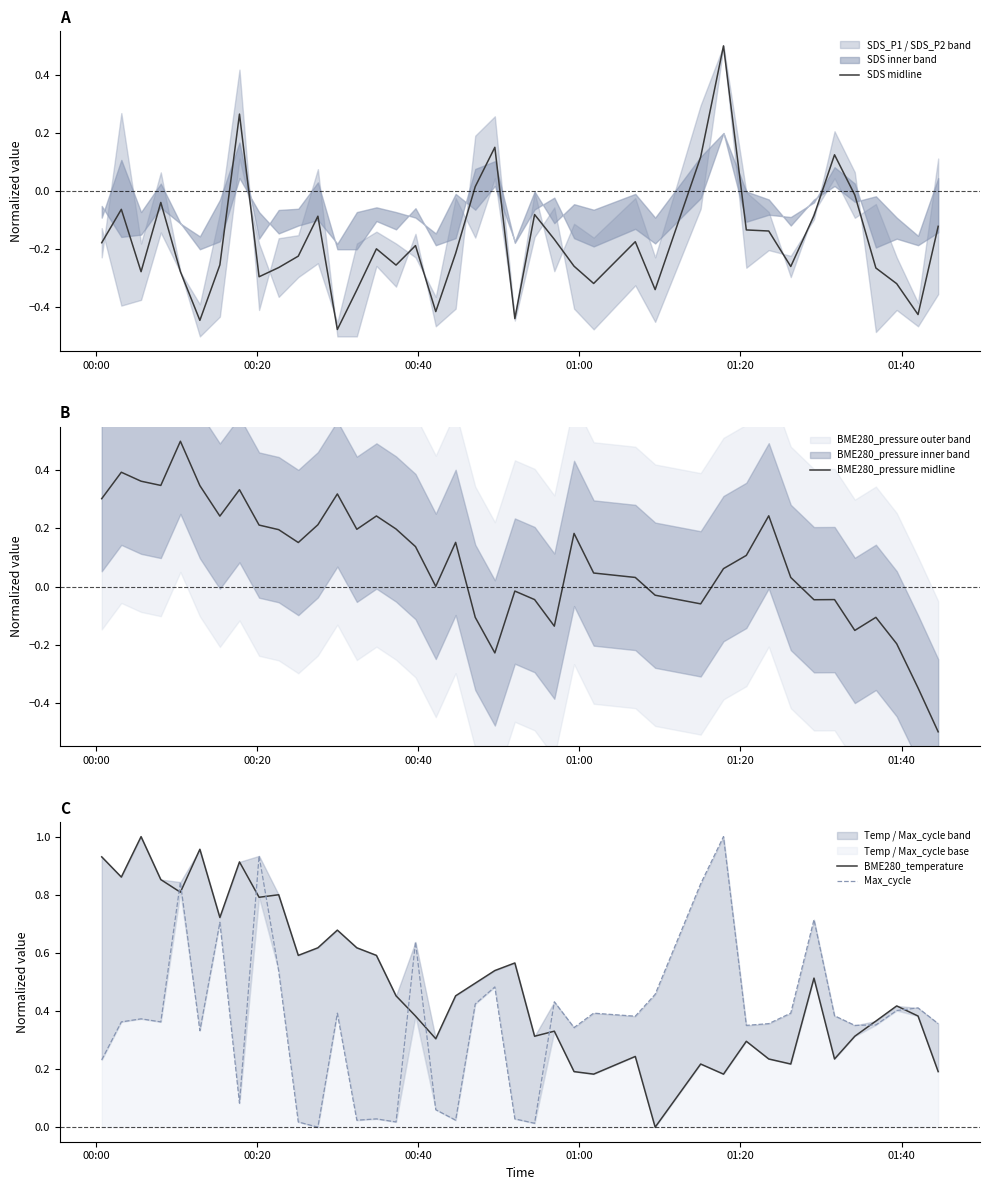

How many lines are shown in the chart?

4